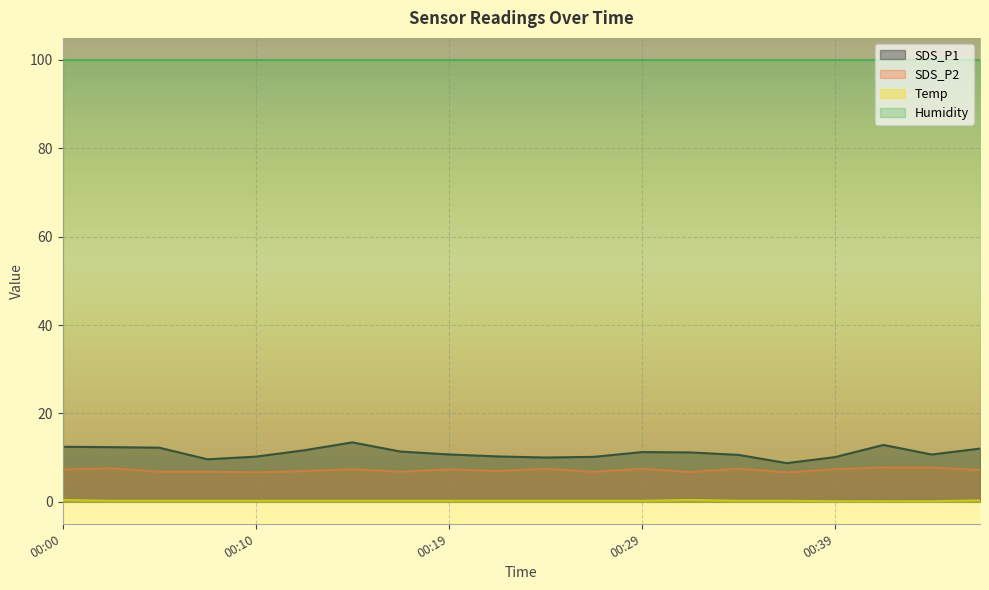

How many lines are shown in the chart?

4